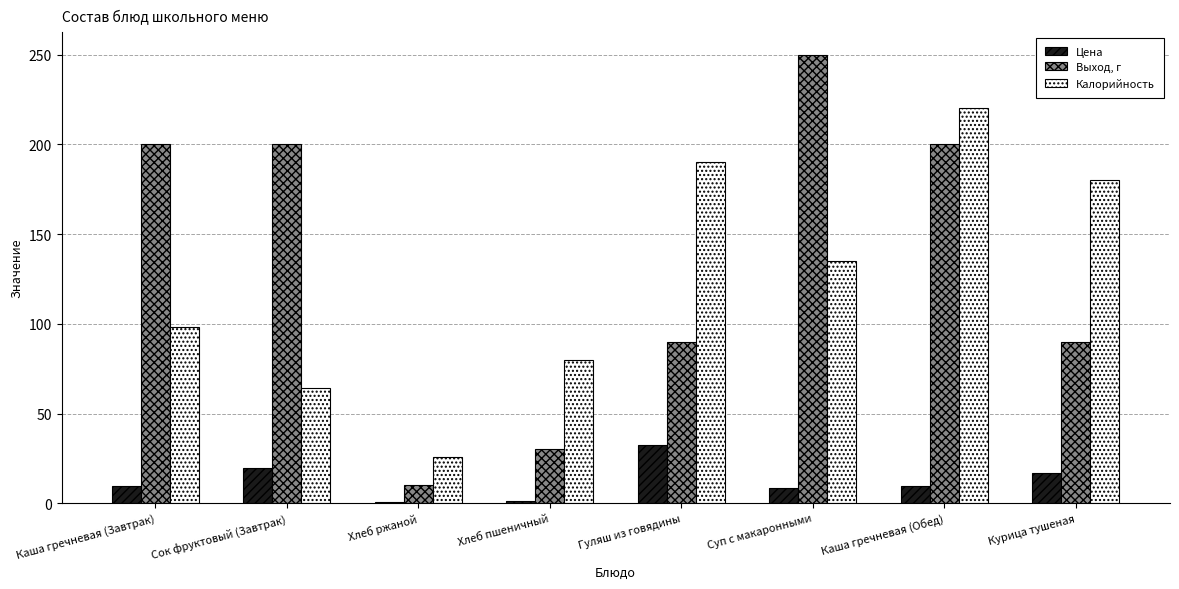

Are the bars grouped side by side (vs. stacked)?

Yes